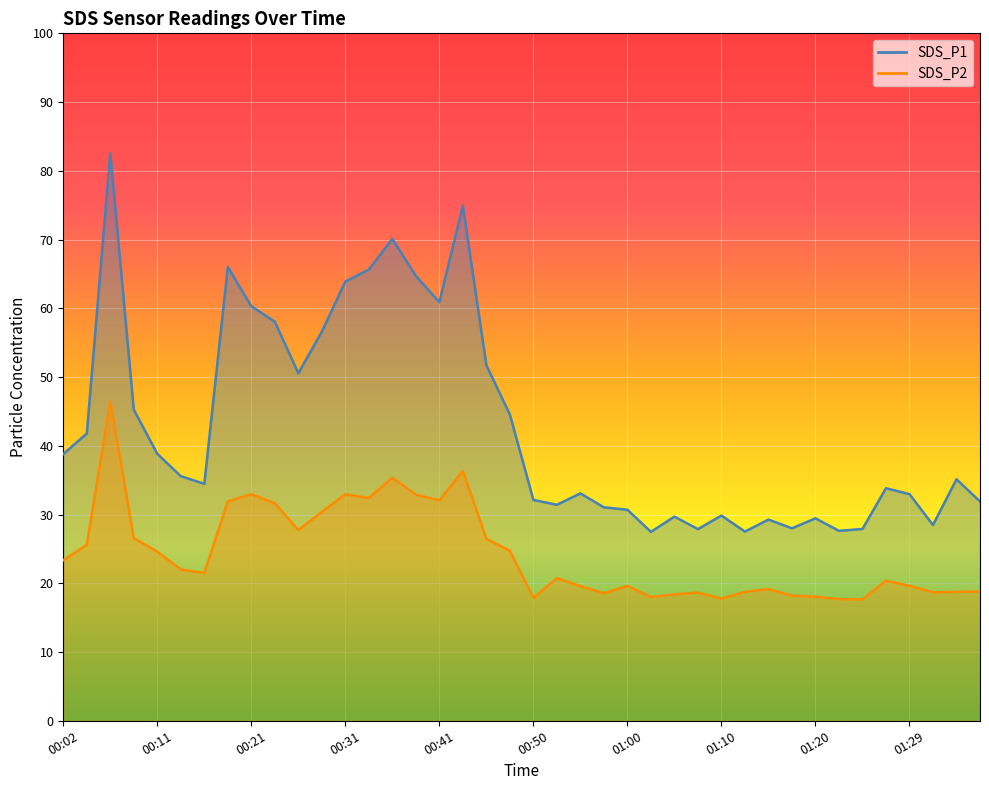

Is it true that SDS_P1 equals 33.1 at 00:55?

True